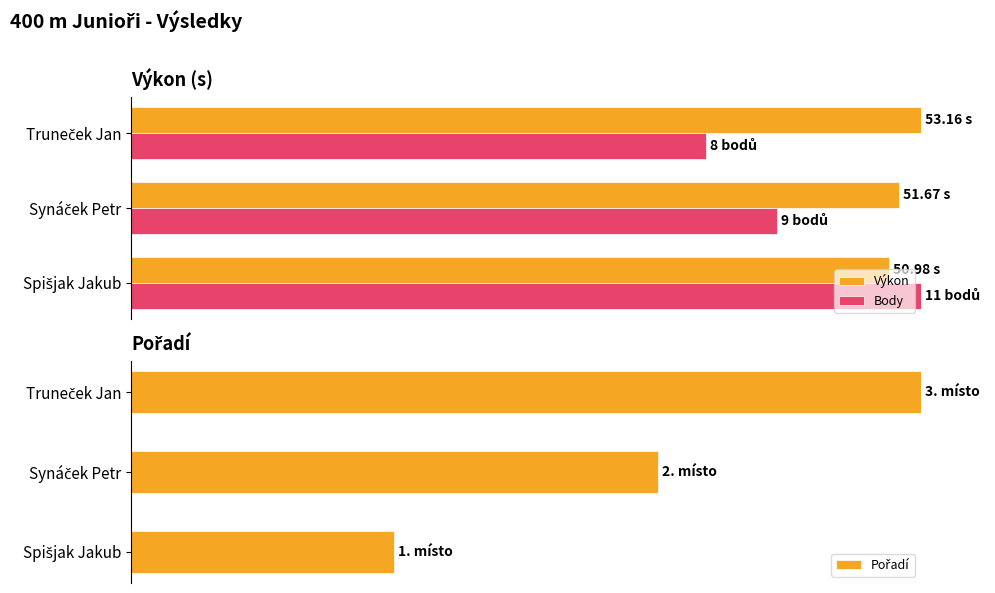

Where is Výkon nearest to the value 97?

1